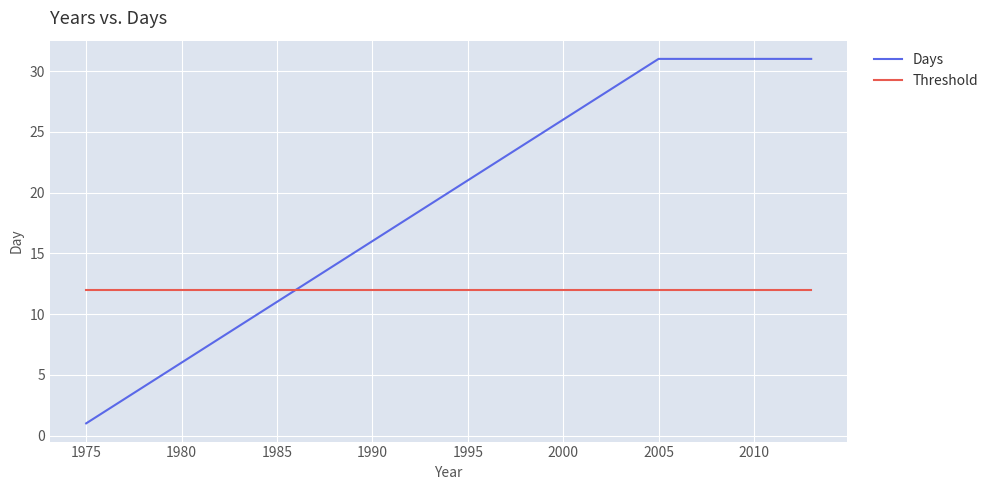

Which series has the widest spread of values?

Days